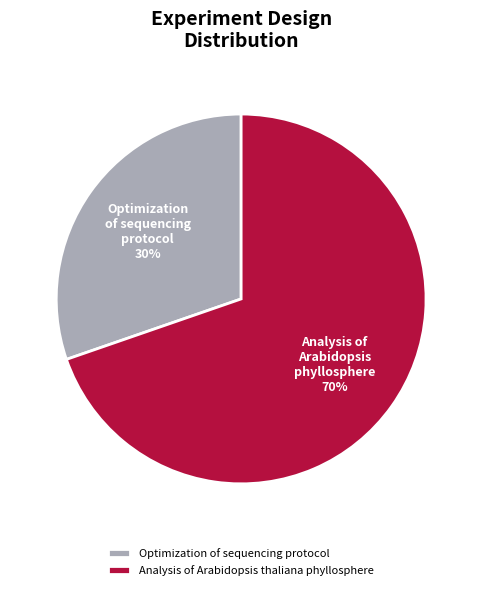

Rank the categories by value from lowest to highest.

Optimization of sequencing protocol, Analysis of Arabidopsis thaliana phyllosphere